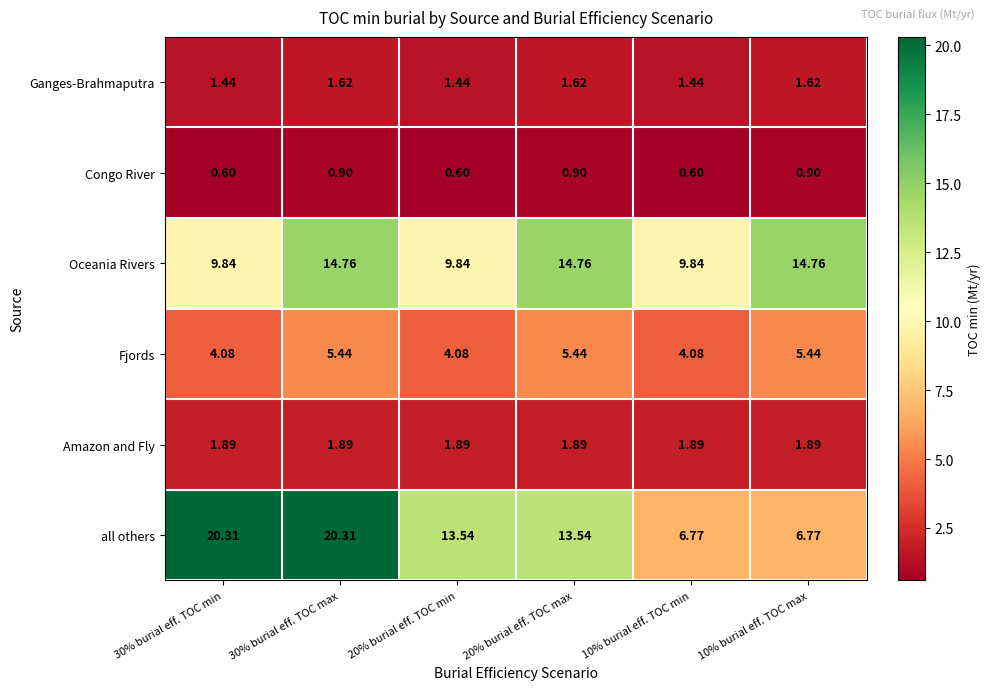

Is the value of Oceania Rivers at 20% burial eff. TOC min greater than the value of Ganges-Brahmaputra at 30% burial eff. TOC max?

Yes